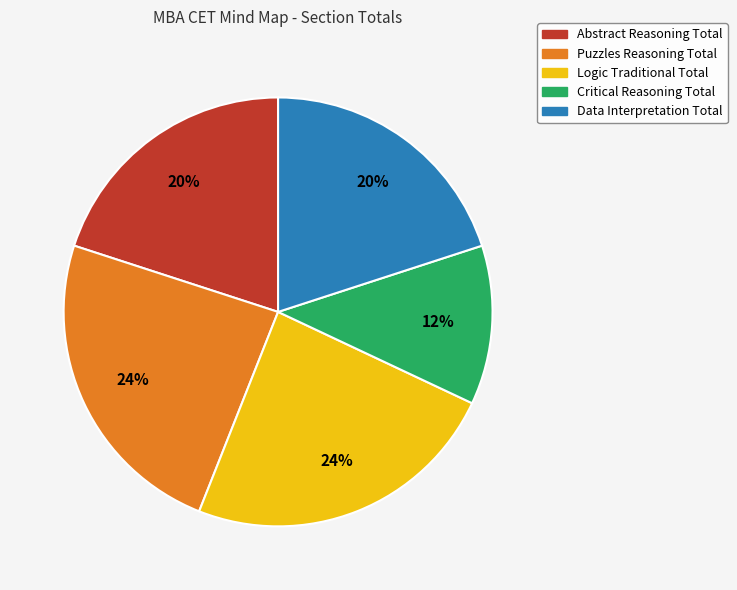

Is it true that Critical Reasoning Total is 1% of the pie?

False